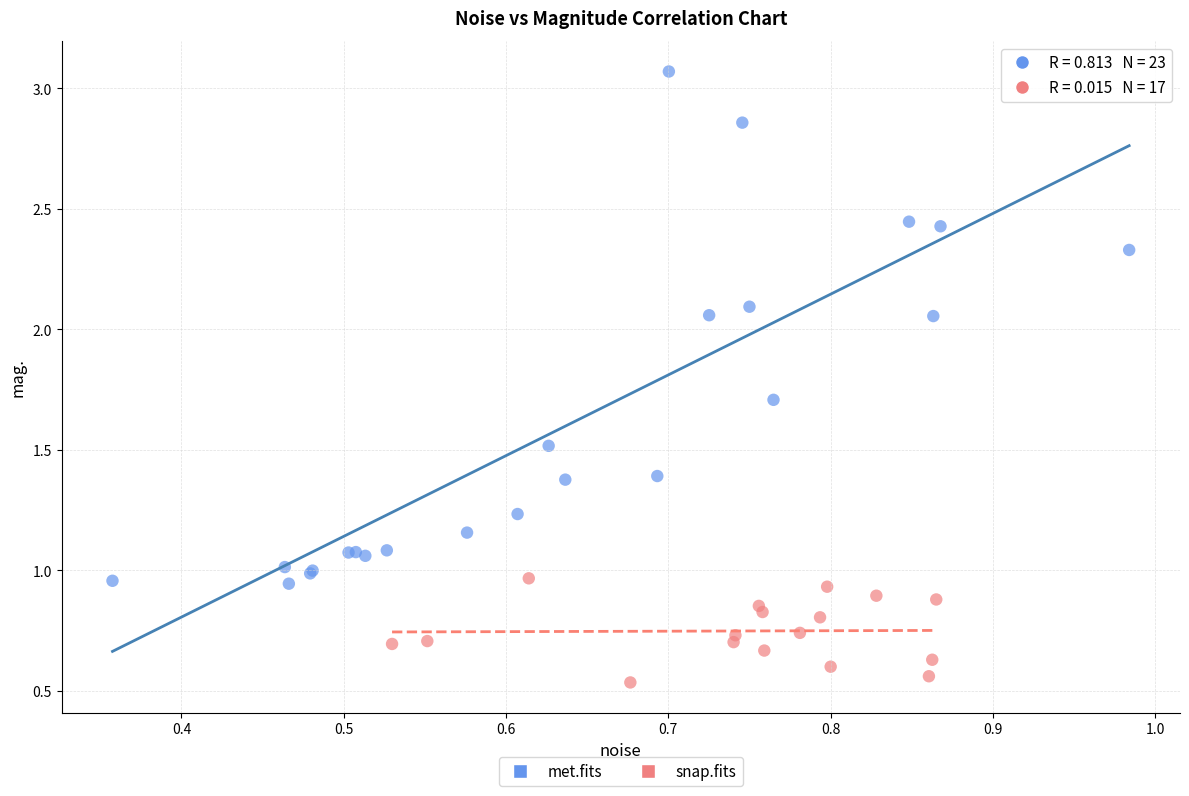

Which series reaches the maximum Y coordinate?

met.fits